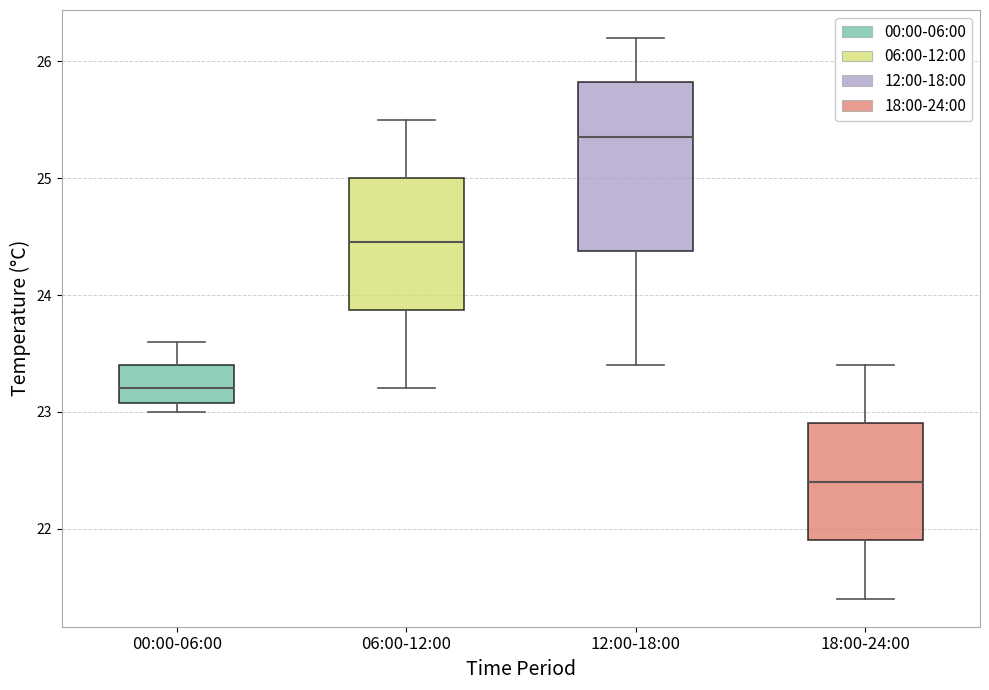

Which box's median line is the highest?

12:00-18:00